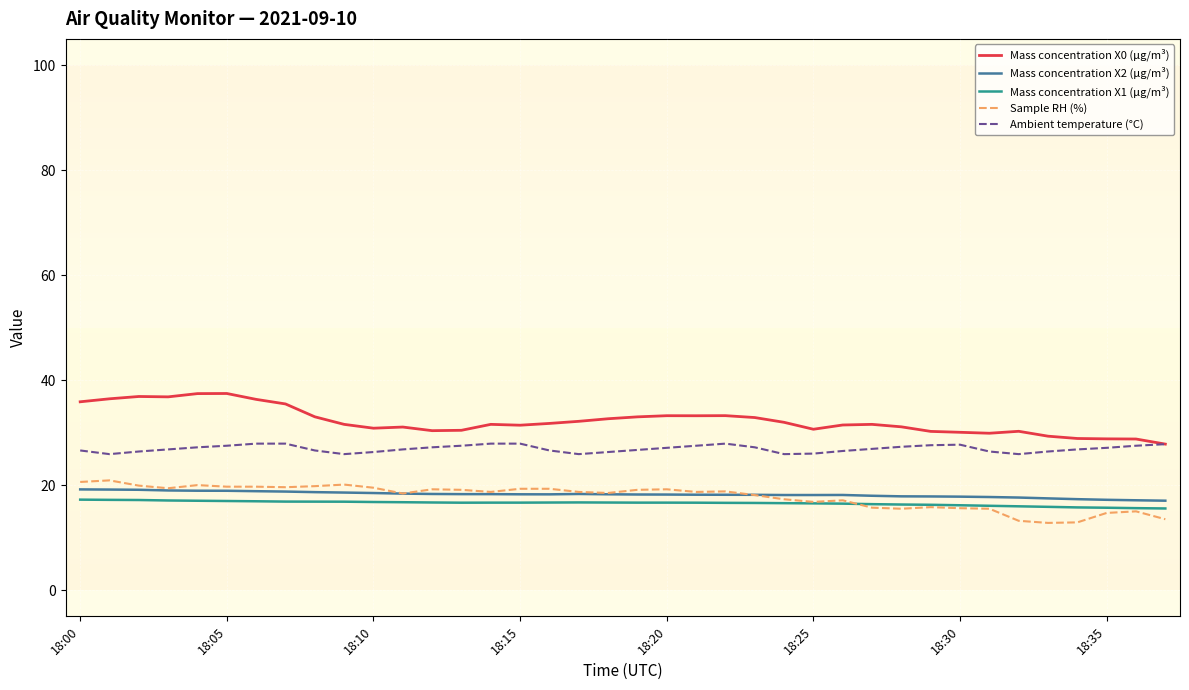

What is the maximum value shown in the chart?

37.5